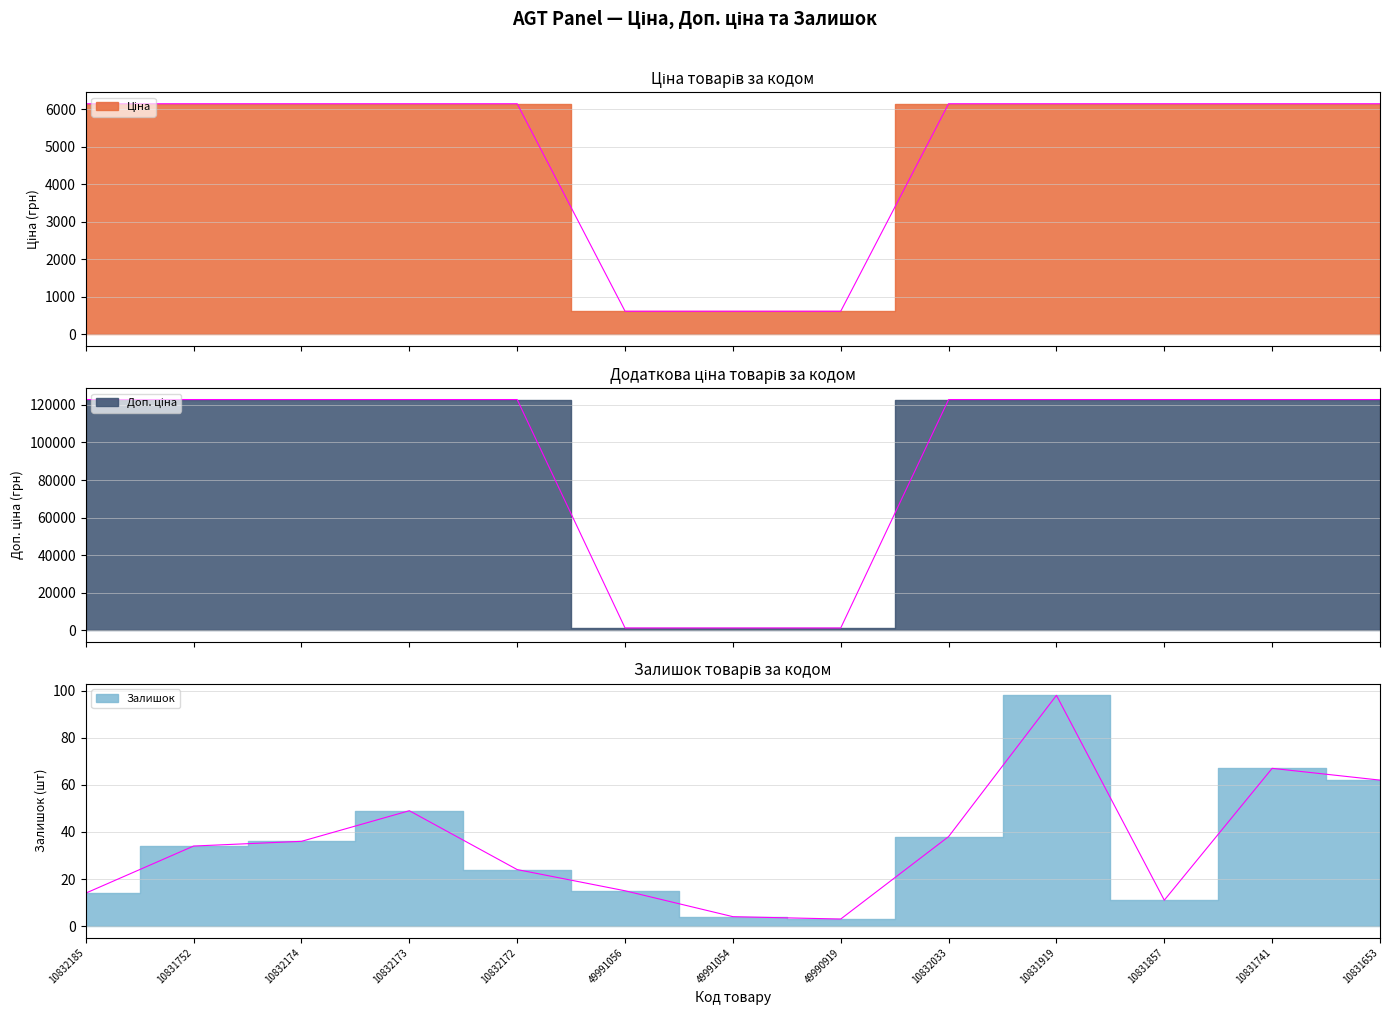

At which category does Залишок reach its first local peak?

10832173